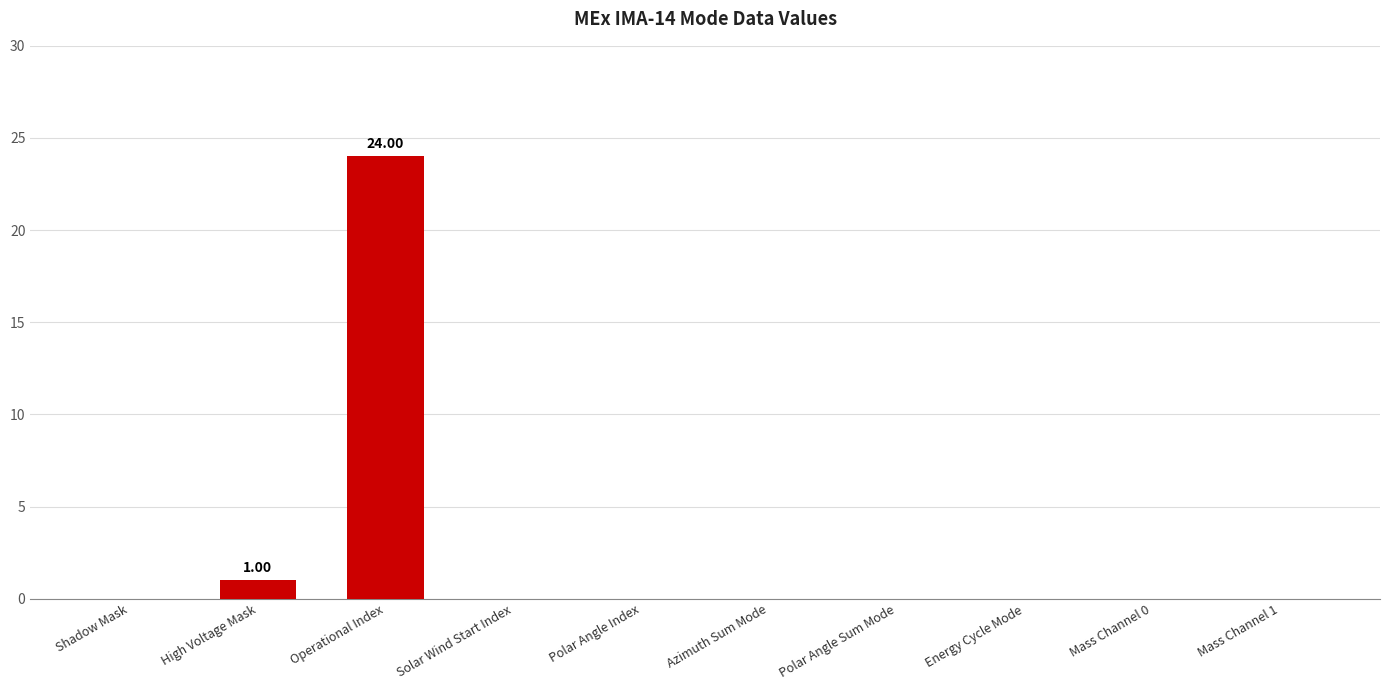

Are the bars grouped side by side (vs. stacked)?

No